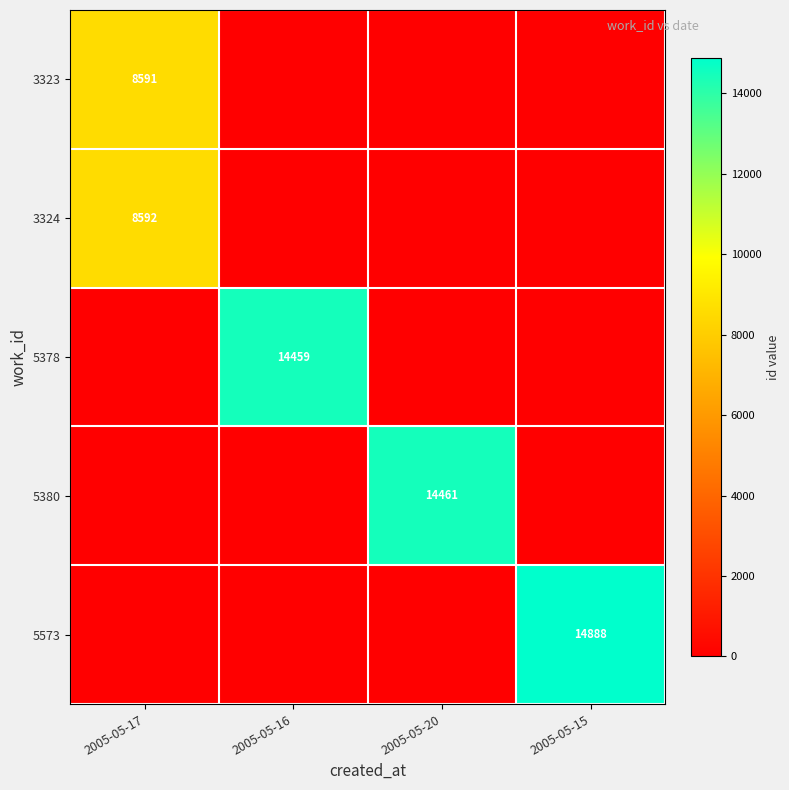

How many series are shown in this chart?

5